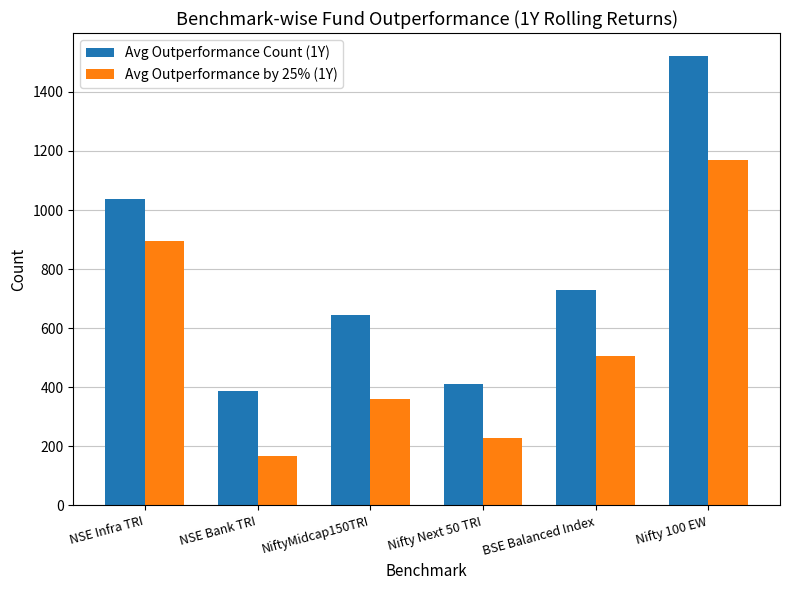

What is the difference between the Avg Outperformance Count (1Y) values at NiftyMidcap150TRI and NSE Bank TRI?

256.3